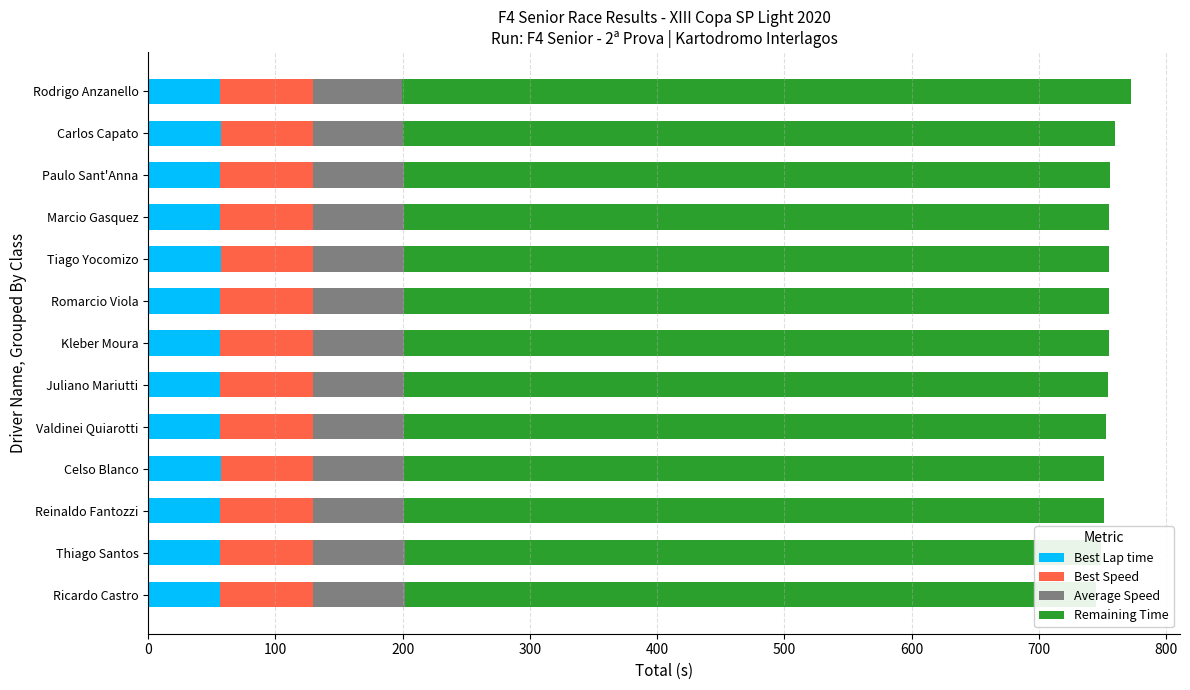

Between 600 and 10, which is larger?

600